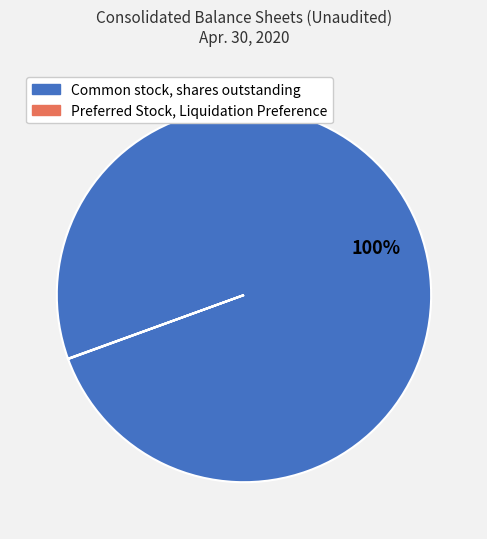

Which category has the biggest portion of the pie?

Common stock, shares outstanding